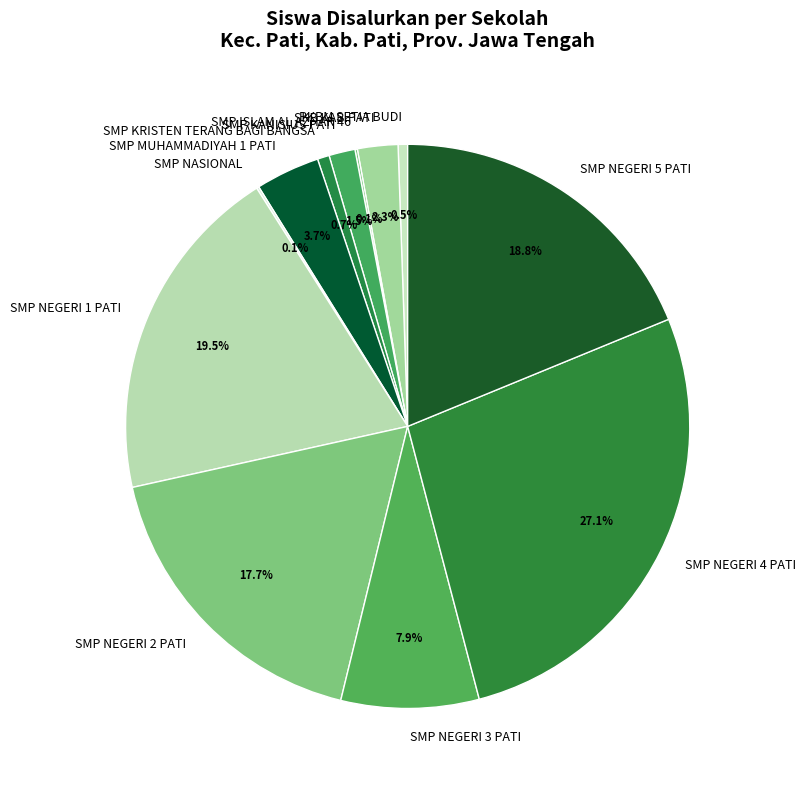

Is there a majority slice in this chart?

No